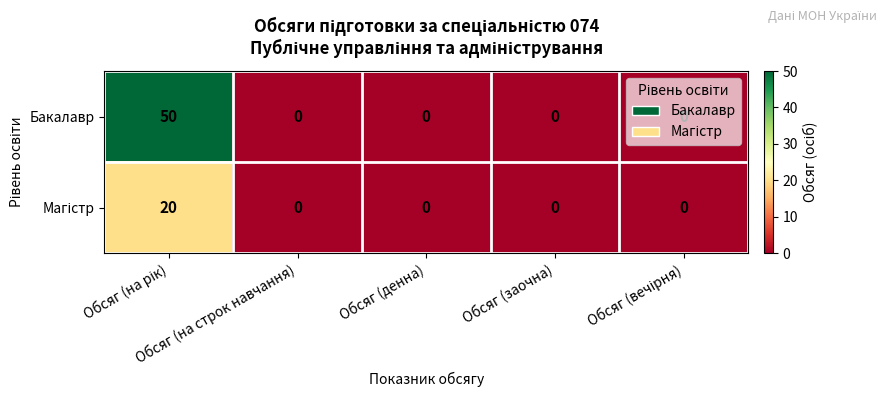

What is the sum of all Бакалавр values?

50